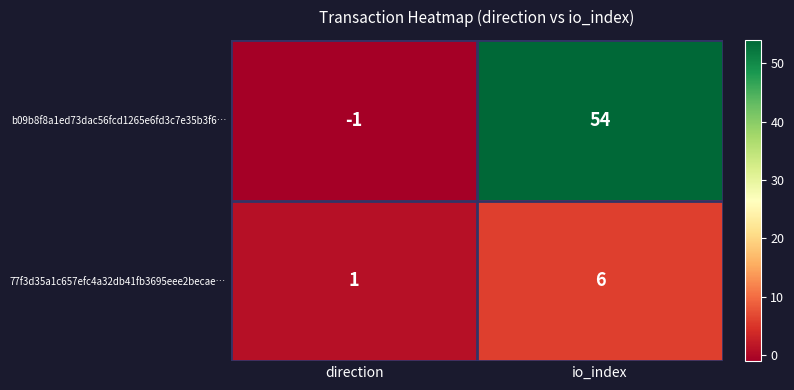

What is the maximum value shown in the chart?

54